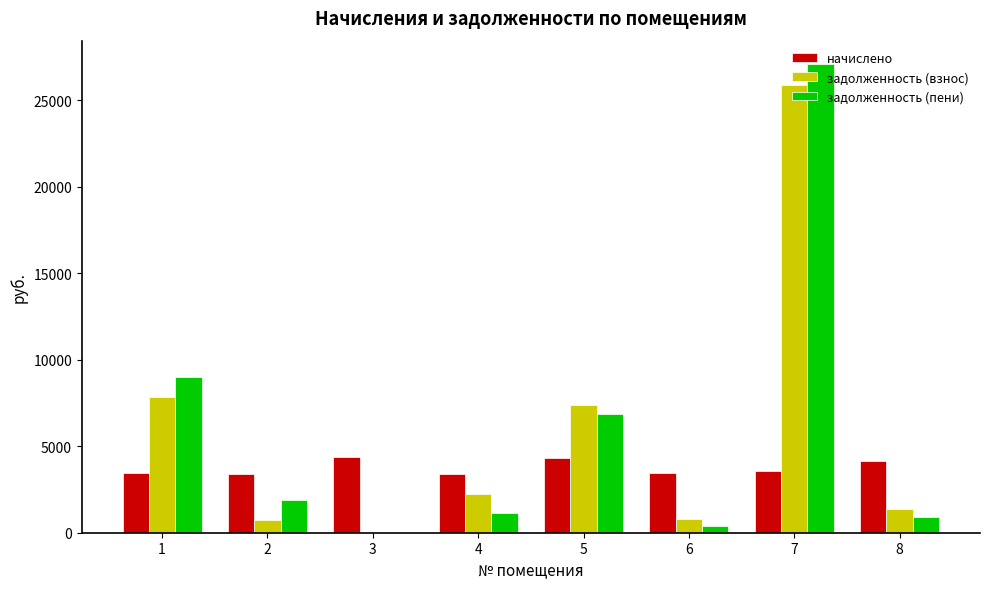

Between 2 and 6, which series saw the biggest shift?

задолженность (пени)